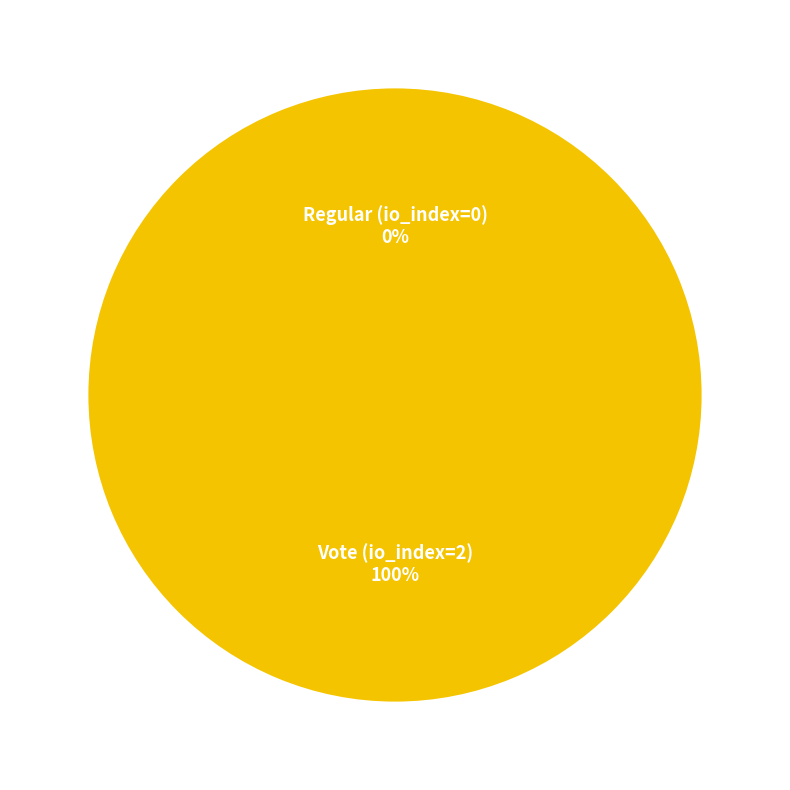

What is the majority slice?

Vote (io_index=2)